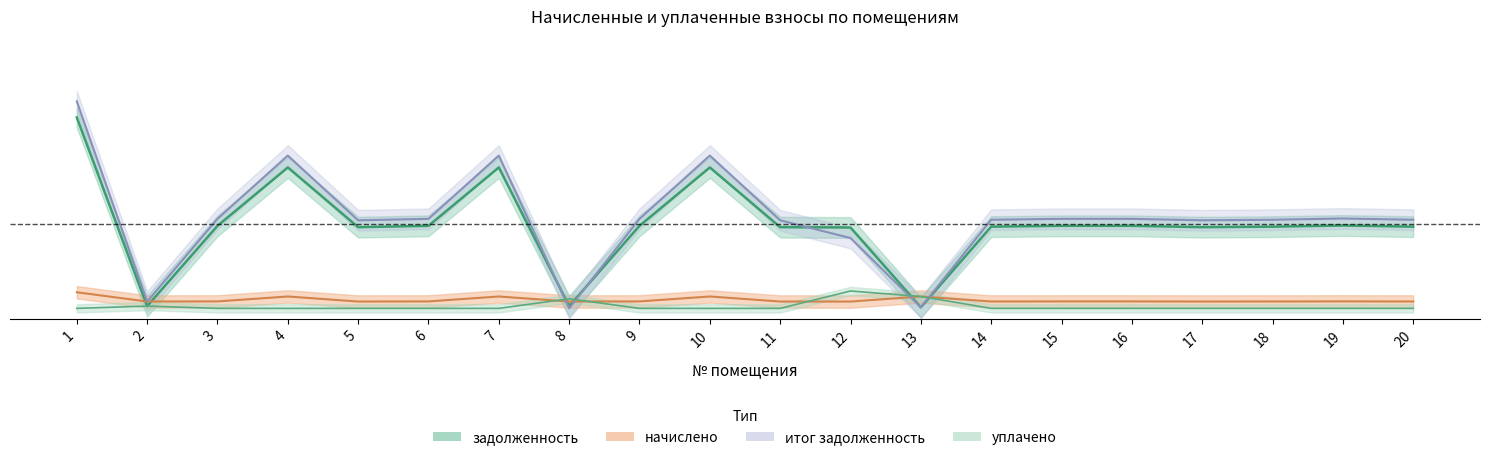

Where is the first local maximum for itog_zadolzhennost?

4